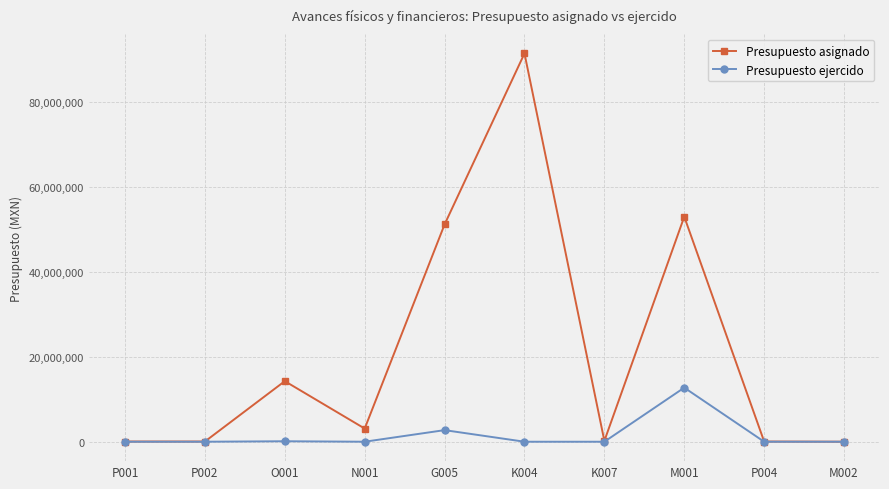

How many lines are shown in the chart?

2